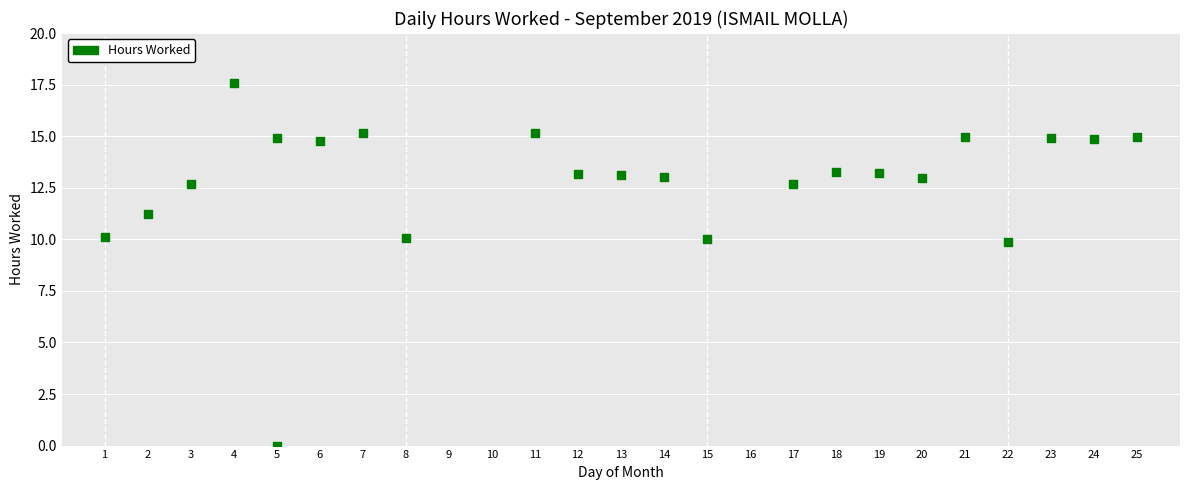

What is the range of Y values (max minus min)?

17.6